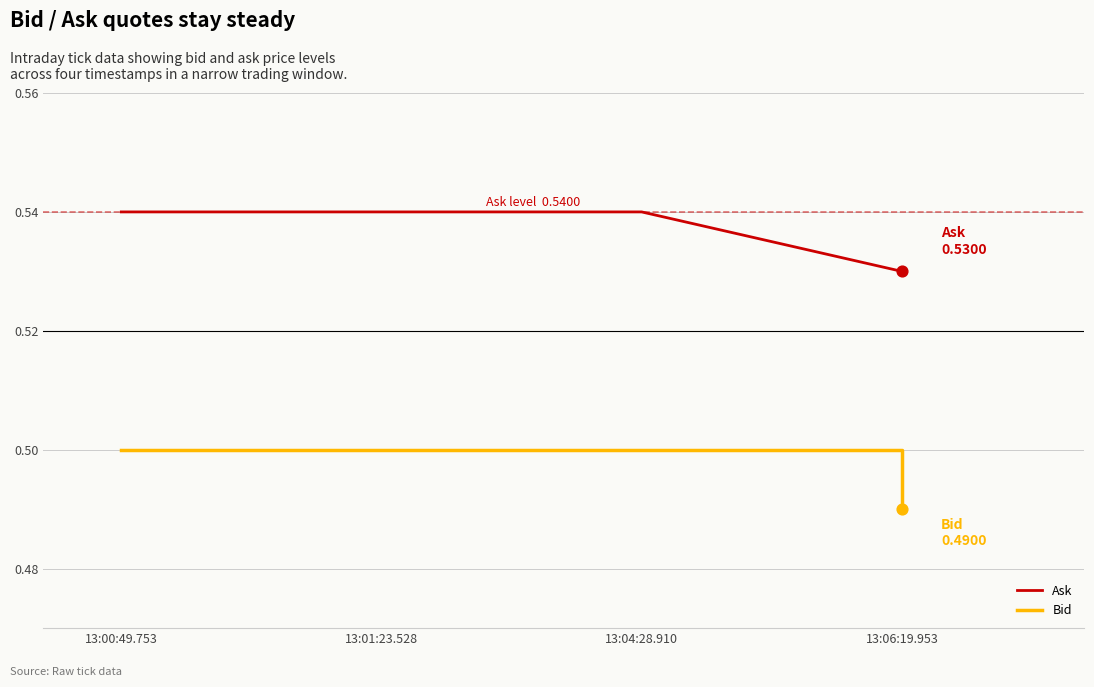

Is the value of Ask at 13:01:23.528 greater than the value of Bid at 13:00:49.753?

Yes